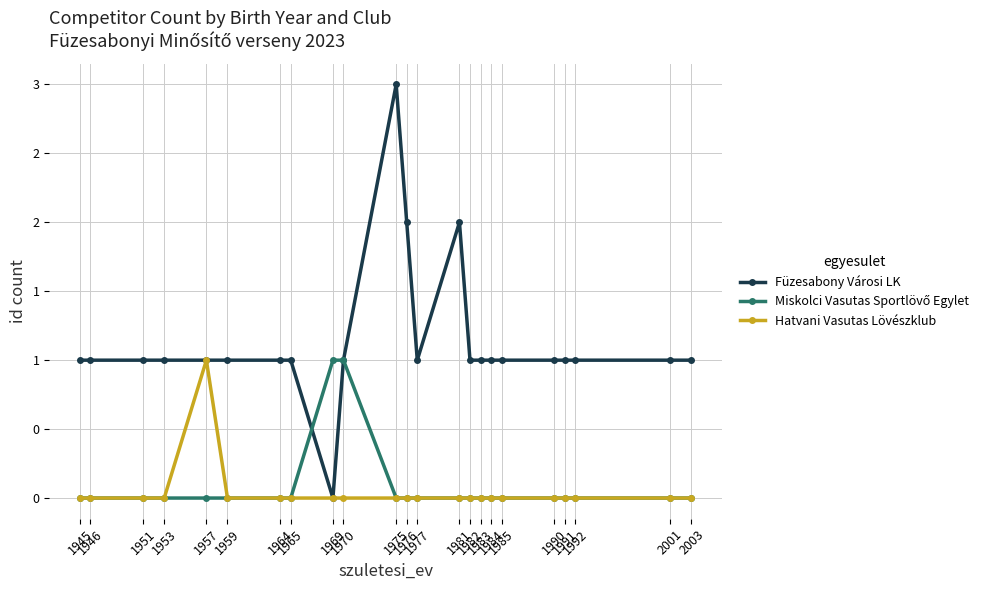

Does the chart have visible grid lines?

Yes